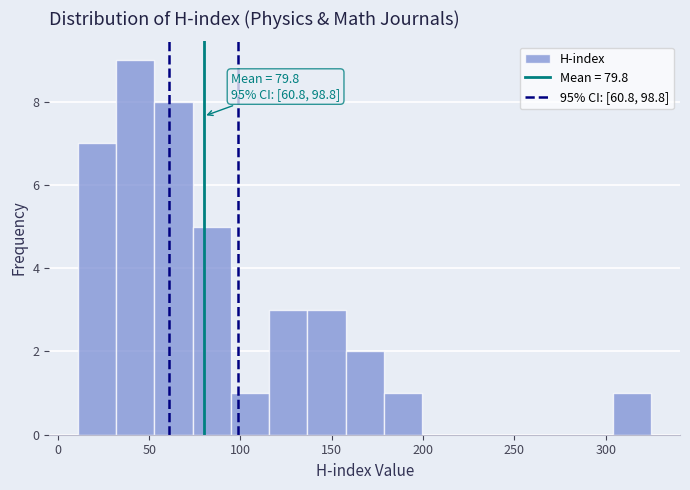

Which range on the x-axis has the tallest bar?

30 to 55